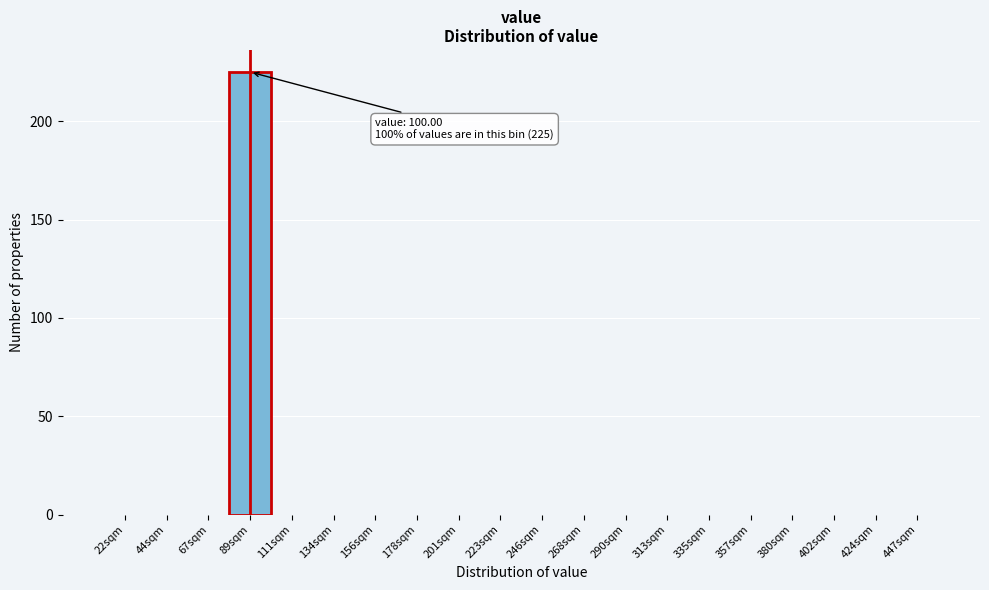

Reading right to left, transcribe all the data shown in this chart.

447sqm=0	424sqm=0	402sqm=0	380sqm=0	357sqm=0	335sqm=0	313sqm=0	290sqm=0	268sqm=0	246sqm=0	223sqm=0	201sqm=0	178sqm=0	156sqm=0	134sqm=0	111sqm=0	89sqm=225	67sqm=0	44sqm=0	22sqm=0